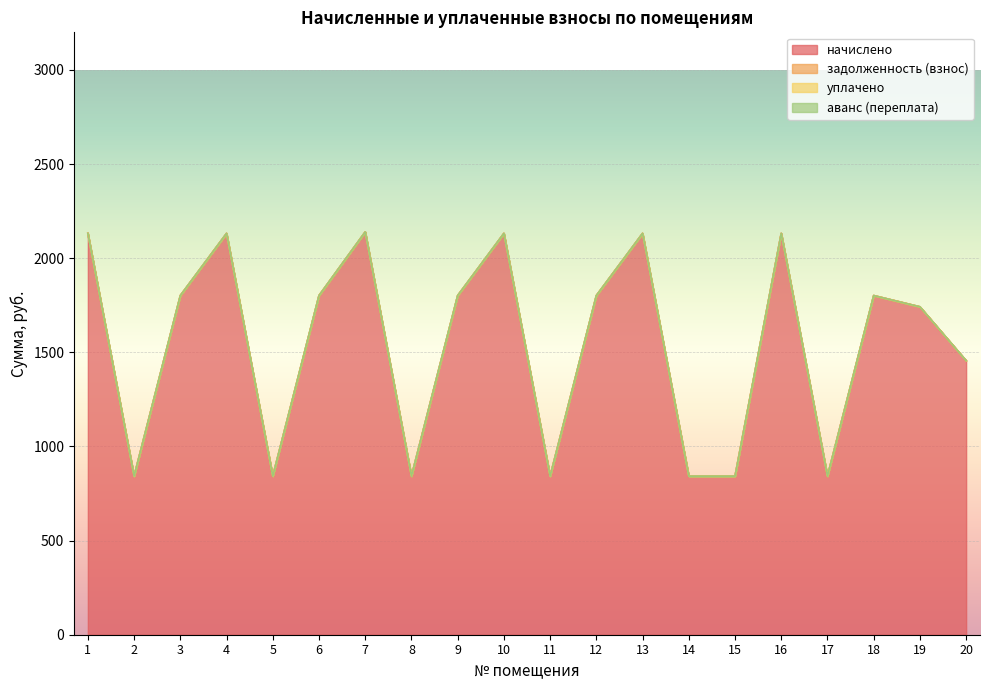

The value of начислено at 10 is 2132.0. True or false?

True